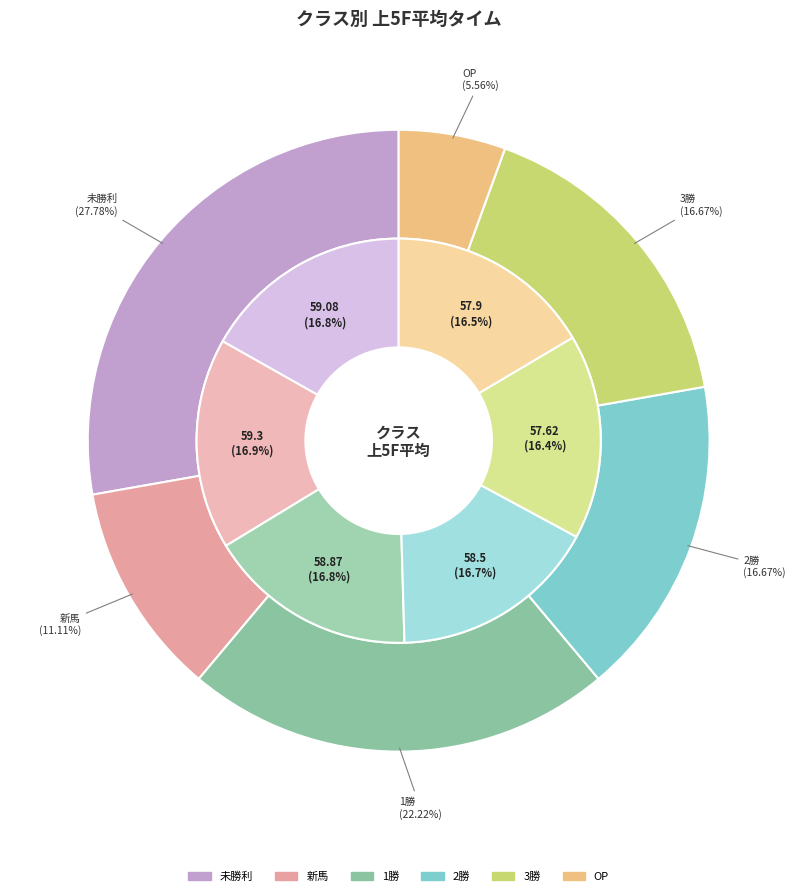

Between 2勝 and 新馬, which is larger?

2勝